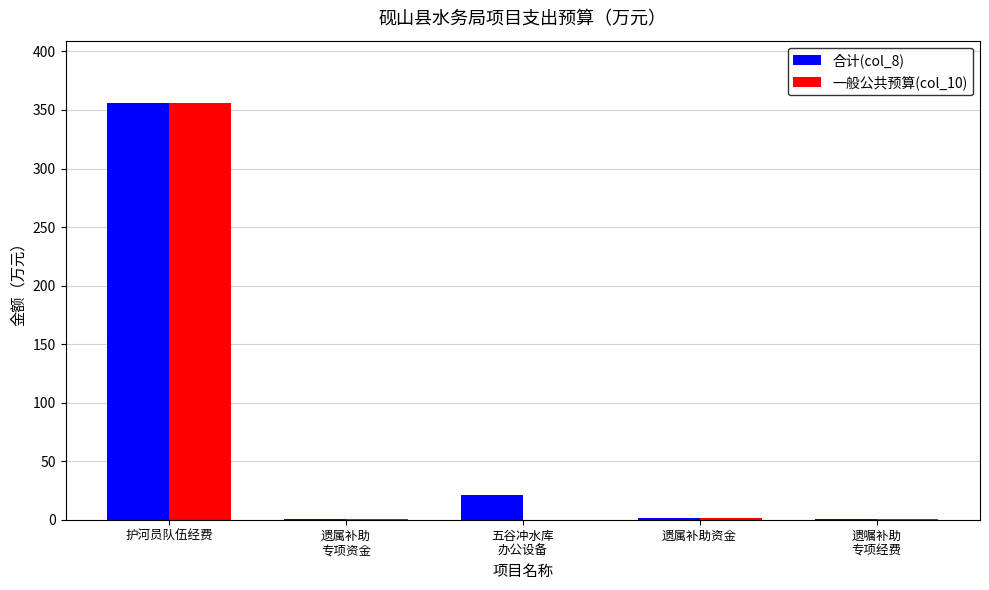

What value does the 合计(col_8) series have at 五谷冲水库
办公设备?

21.5